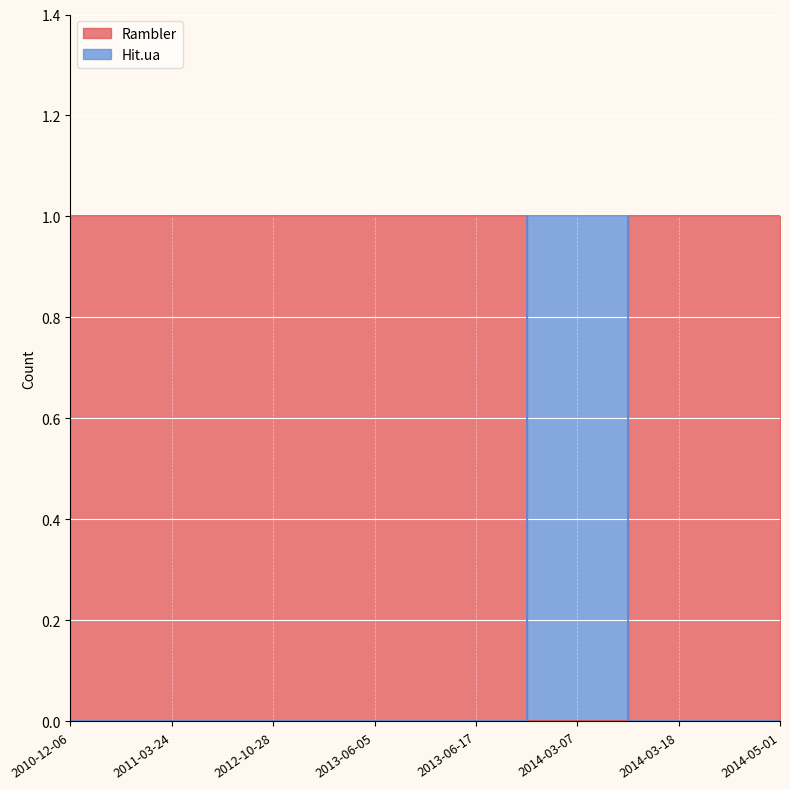

What is the sum of all Hit.ua values?

1